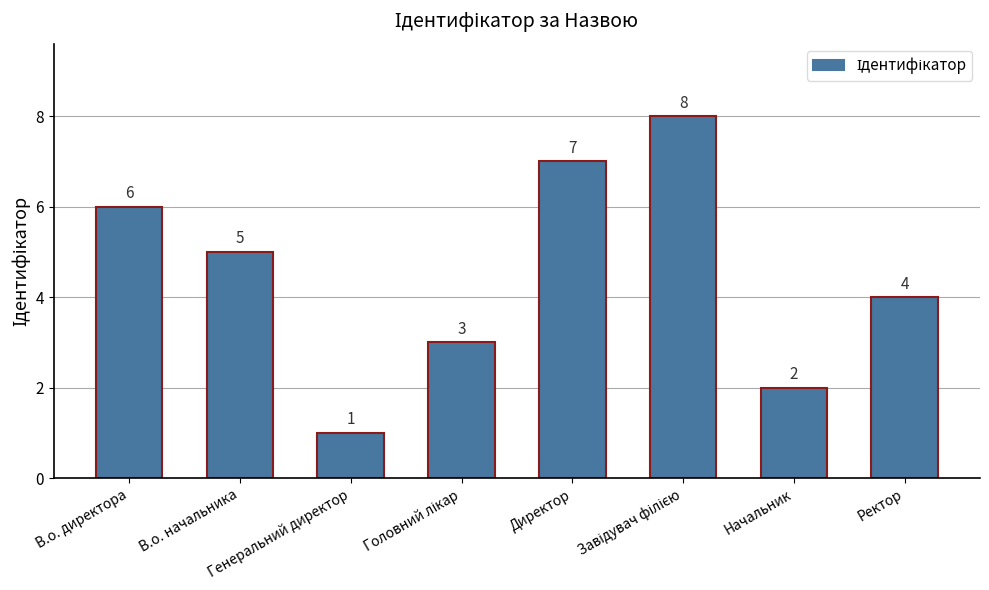

The value at В.о. директора is 2. True or false?

False